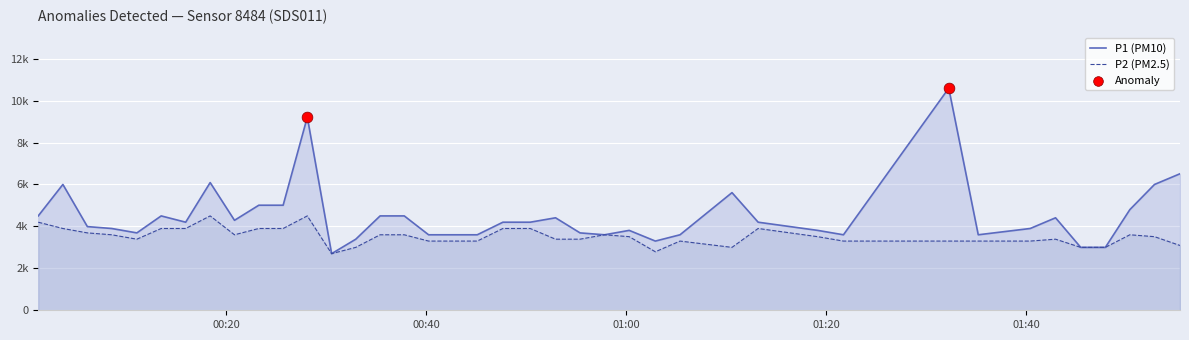

What are all the series names shown in the legend?

P1, P2